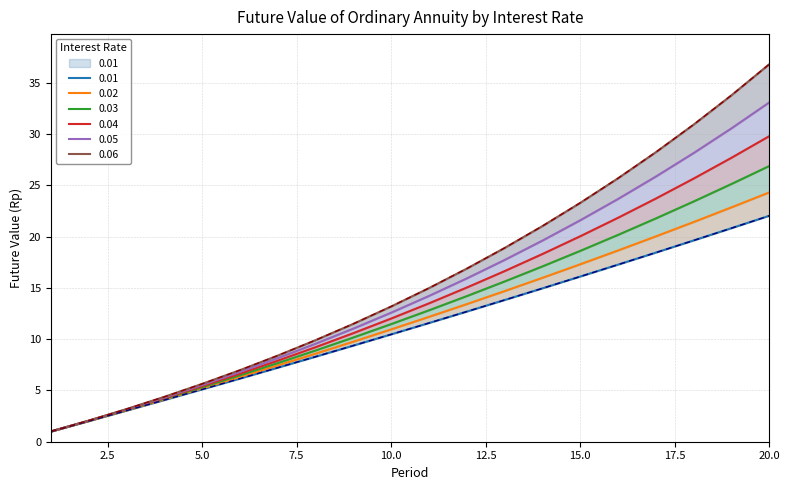

Reading right to left, extract all data points from this chart.

0.01: 22.0	20.8	19.6	18.4	17.3	16.1	14.9	13.8	12.7	11.6	10.5	9.4	8.3	7.2	6.2	5.1	4.1	3.0	2.0	1.0
0.02: 24.3	22.8	21.4	20.0	18.6	17.3	16.0	14.7	13.4	12.2	10.9	9.8	8.6	7.4	6.3	5.2	4.1	3.1	2.0	1.0
0.03: 26.9	25.1	23.4	21.8	20.2	18.6	17.1	15.6	14.2	12.8	11.5	10.2	8.9	7.7	6.5	5.3	4.2	3.1	2.0	1.0
0.04: 29.8	27.7	25.6	23.7	21.8	20.0	18.3	16.6	15.0	13.5	12.0	10.6	9.2	7.9	6.6	5.4	4.2	3.1	2.0	1.0
0.05: 33.1	30.5	28.1	25.8	23.7	21.6	19.6	17.7	15.9	14.2	12.6	11.0	9.5	8.1	6.8	5.5	4.3	3.2	2.0	1.0
0.06: 36.8	33.8	30.9	28.2	25.7	23.3	21.0	18.9	16.9	15.0	13.2	11.5	9.9	8.4	7.0	5.6	4.4	3.2	2.1	1.0